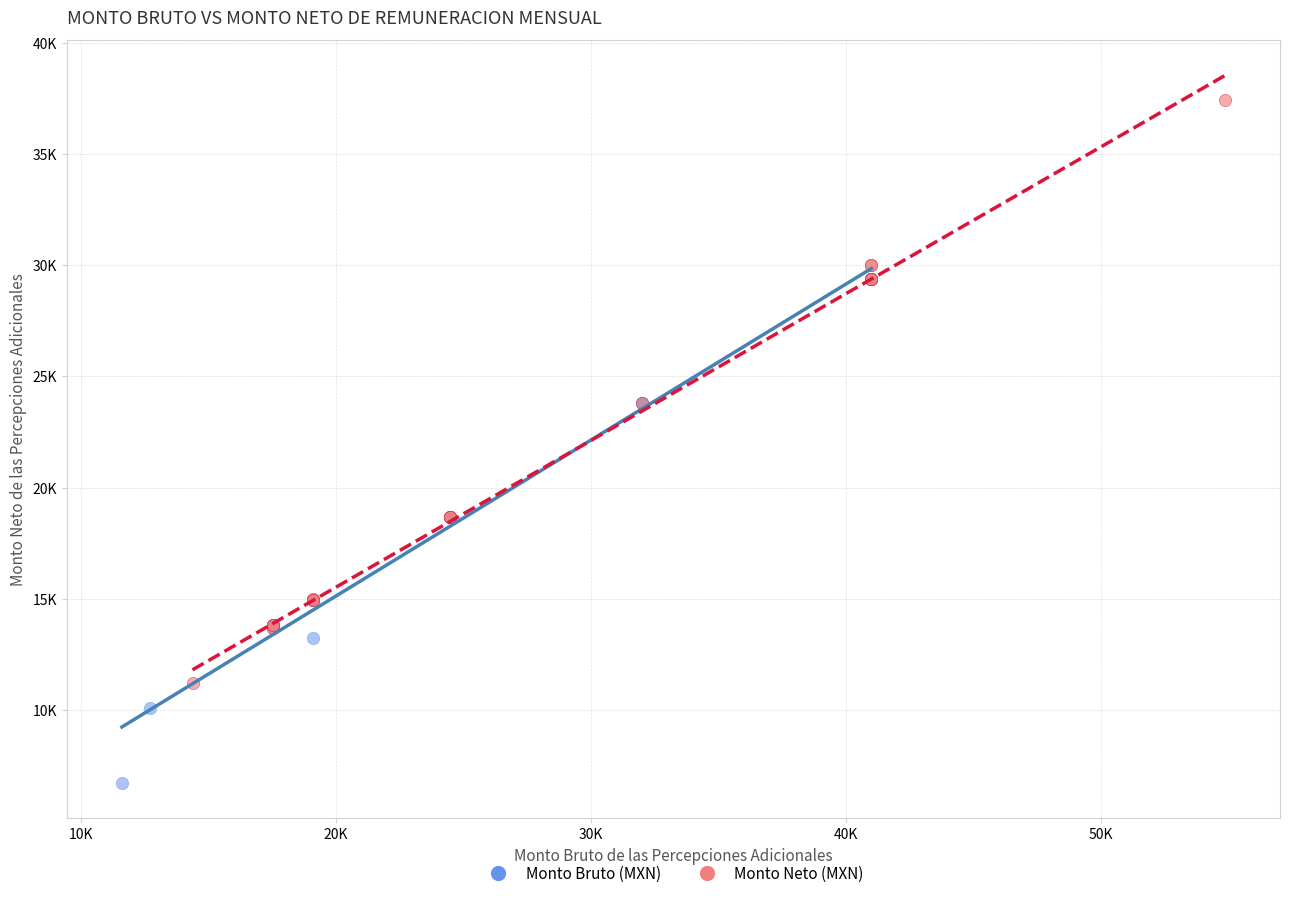

Which series has the largest Y range (max minus min)?

Monto Neto (MXN)